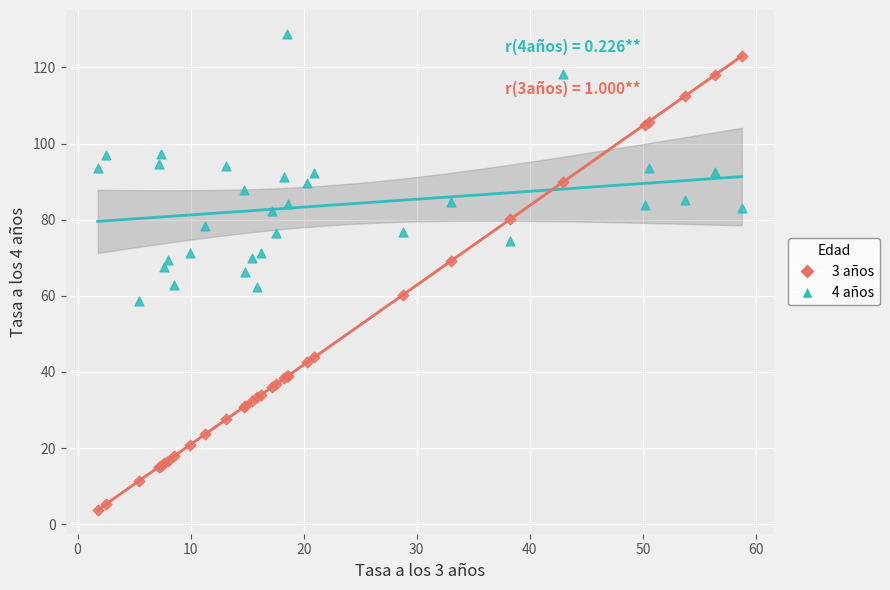

Which series contains the lowest Y value?

3 años